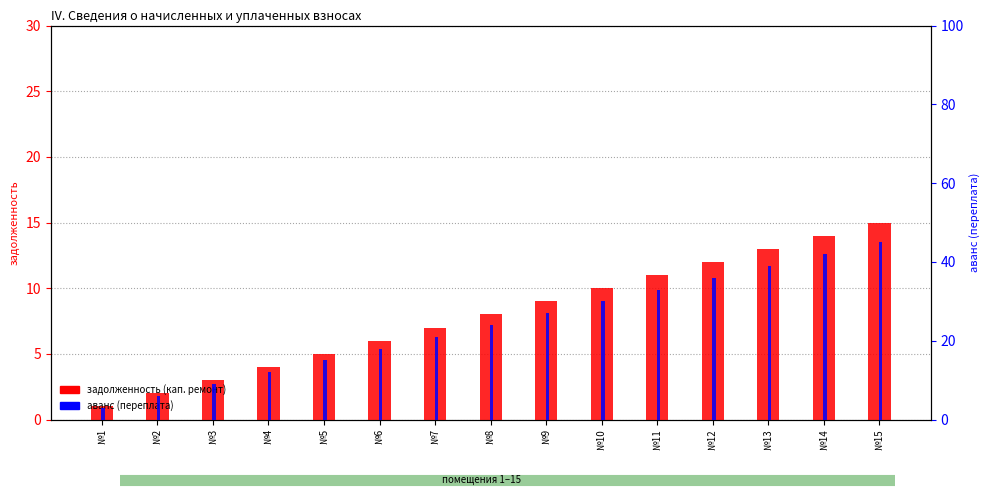

Rank the series at №2 from lowest to highest value.

задолженность (кап. ремонт), аванс (переплата)